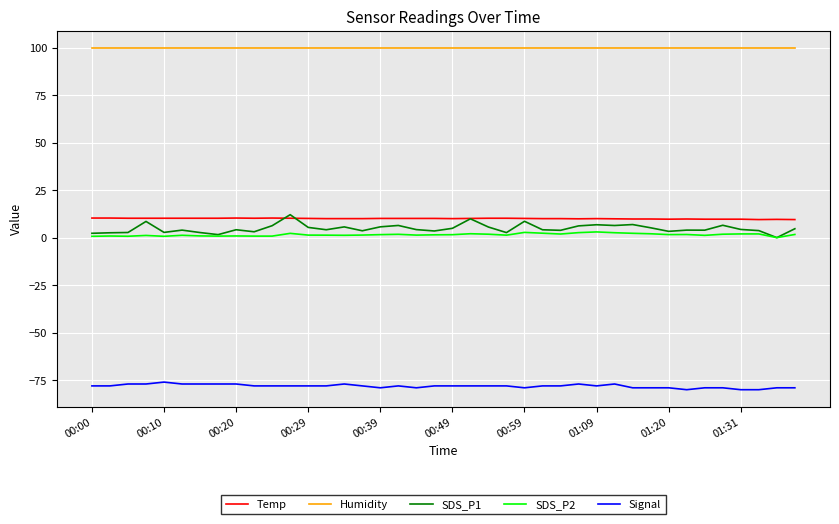

True or false: Signal and SDS_P1 intersect in this chart.

False